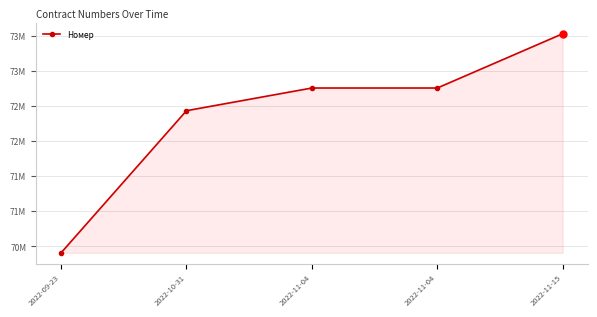

Which has a higher value, 2022-11-04 or 2022-10-31?

2022-11-04